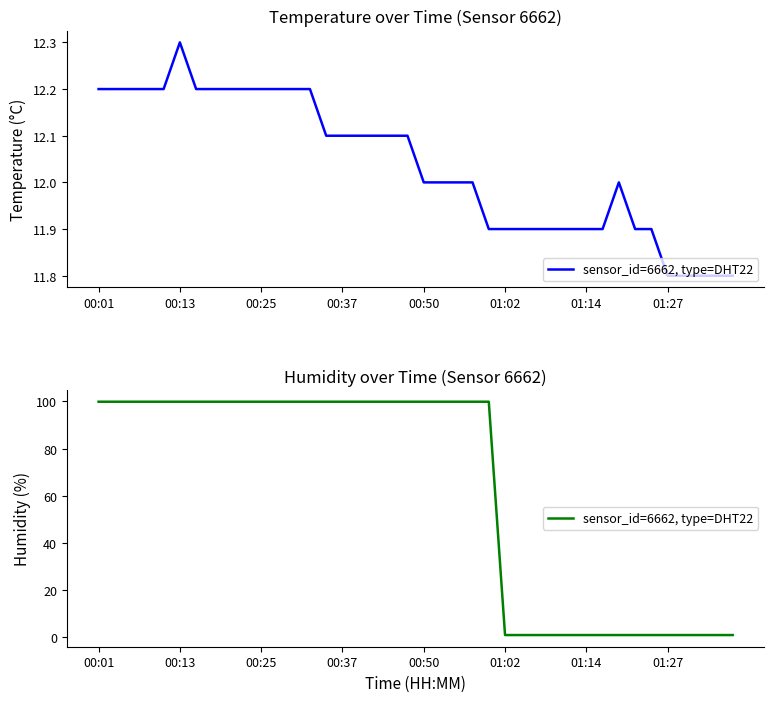

What is the sum of all values?

2512.5